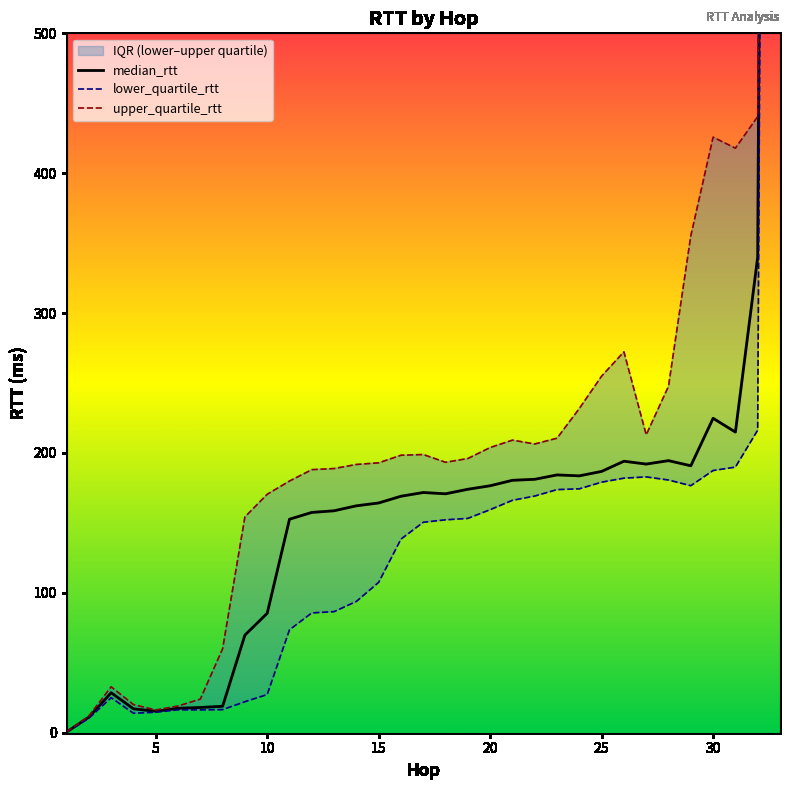

Is the value of lower_quartile_rtt at 29 greater than the value of upper_quartile_rtt at 32?

No